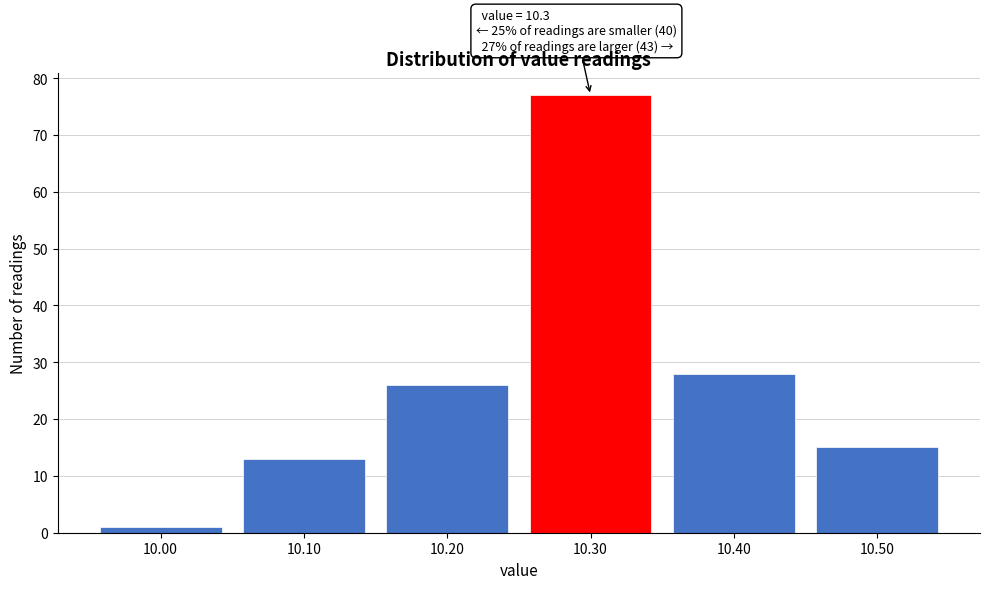

Over which range of the x-axis is the bar tallest?

10.25 to 10.35